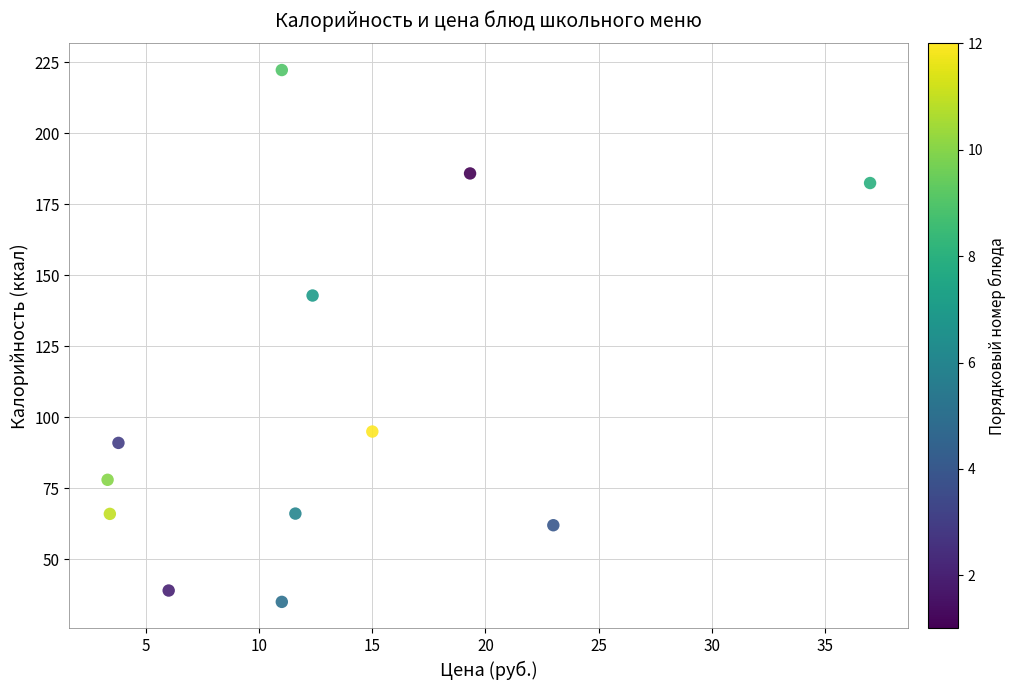

What is the average X value?

13.1